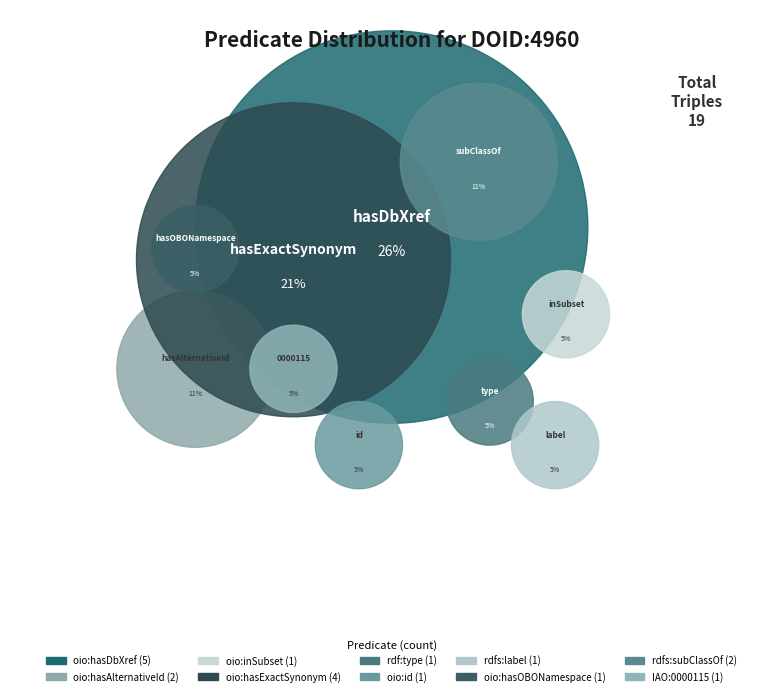

Count the number of slices in the pie.

10